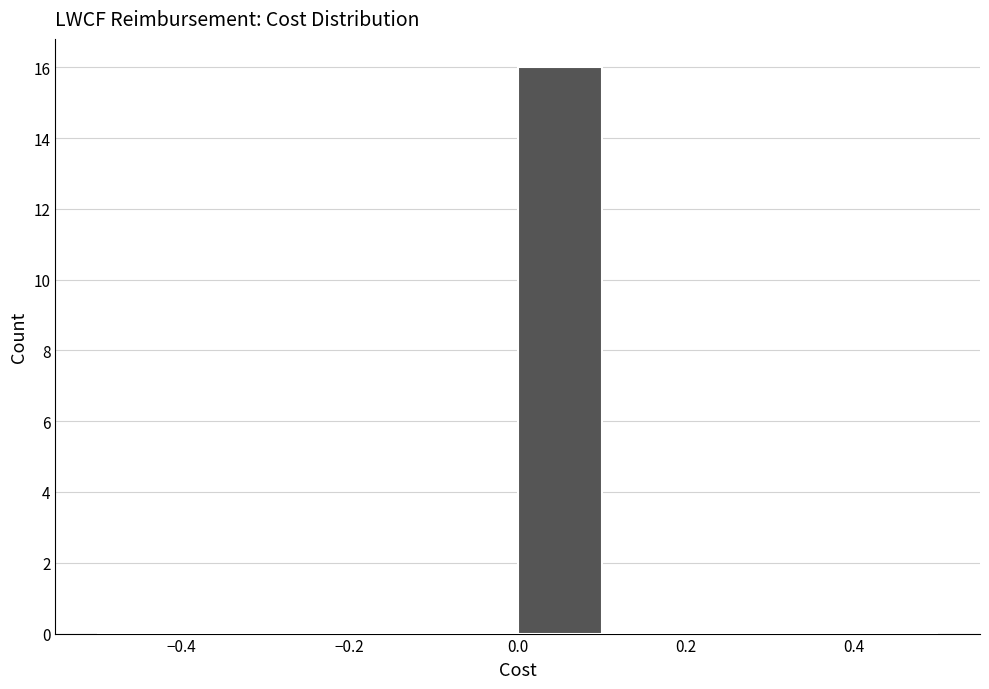

Reading left to right, transcribe this chart: for each bar, give the range it covers on the x-axis and its height. The values are not printed on the chart, so give them approximately, as read against the axis.

-0.5 to -0.4: 0
-0.4 to -0.3: 0
-0.3 to -0.2: 0
-0.2 to -0.1: 0
-0.1 to 0.0: 0
0.0 to 0.1: 16
0.1 to 0.2: 0
0.2 to 0.3: 0
0.3 to 0.4: 0
0.4 to 0.5: 0